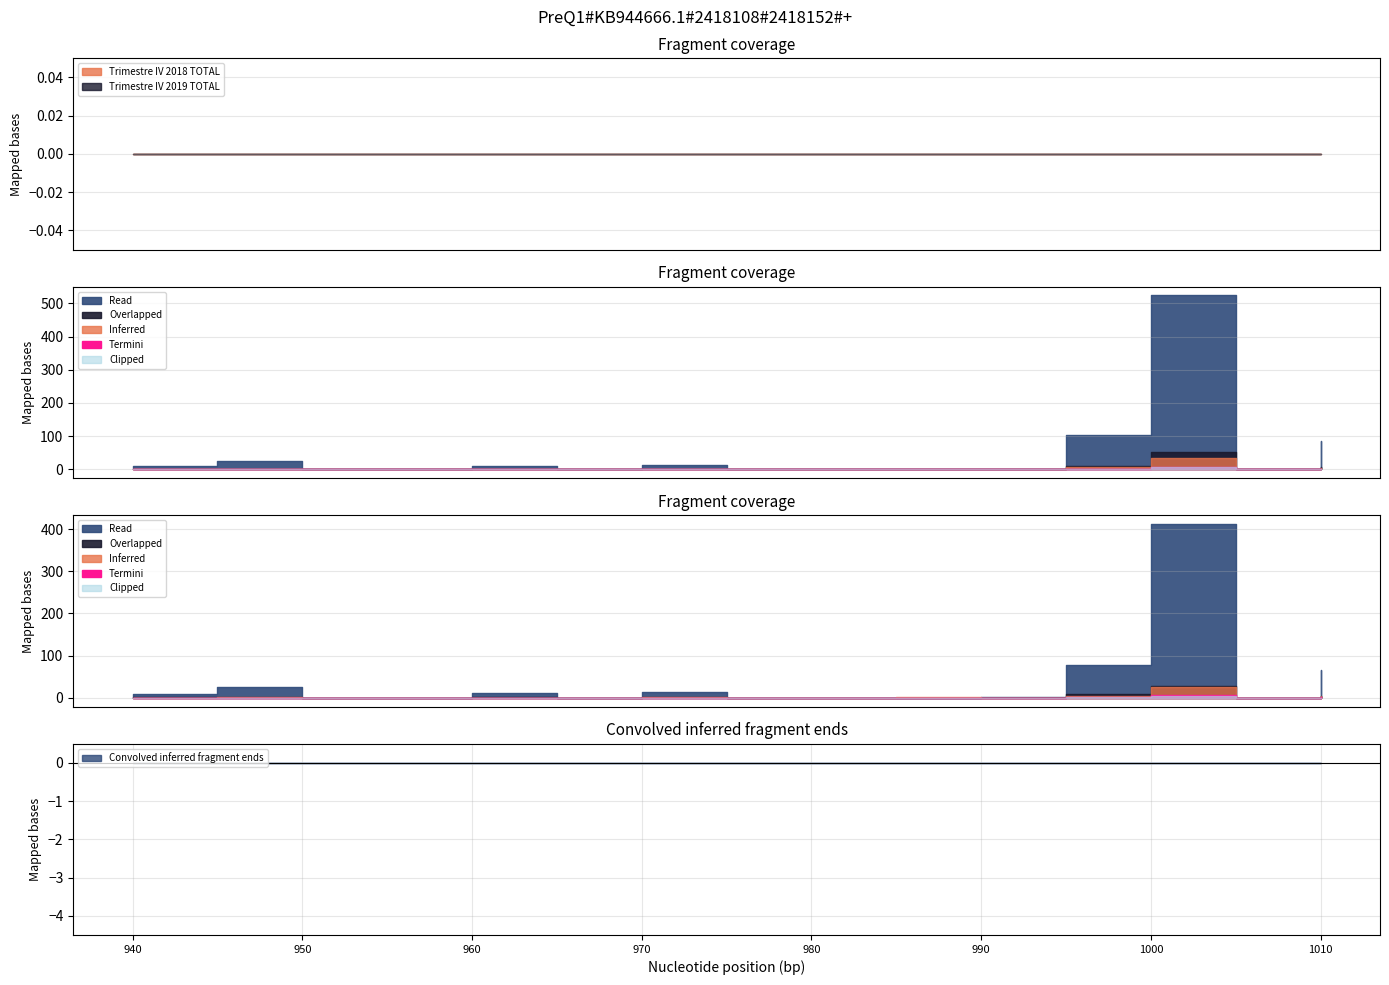

How many lines are shown in the chart?

6